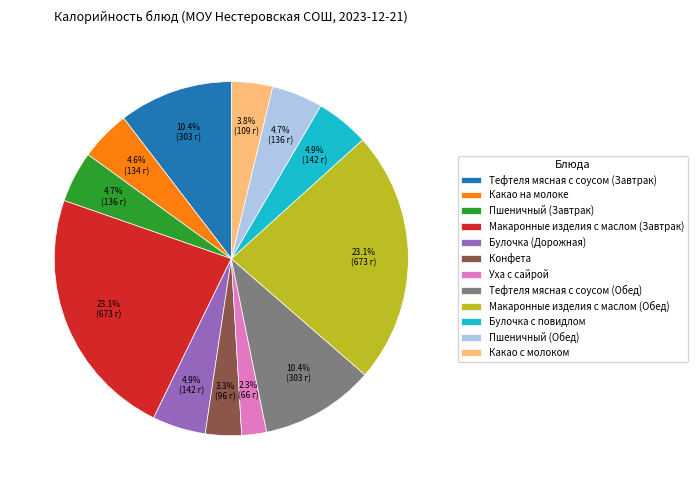

Between Пшеничный (Завтрак) and Макаронные изделия с маслом (Обед), which is larger?

Макаронные изделия с маслом (Обед)